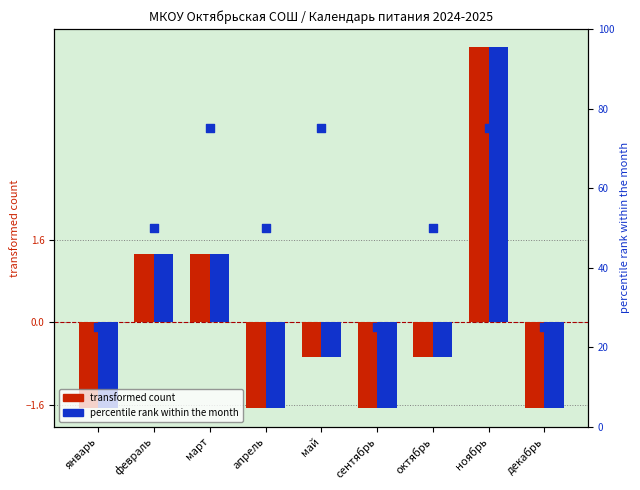

What is the total value across all series at декабрь?

21.7